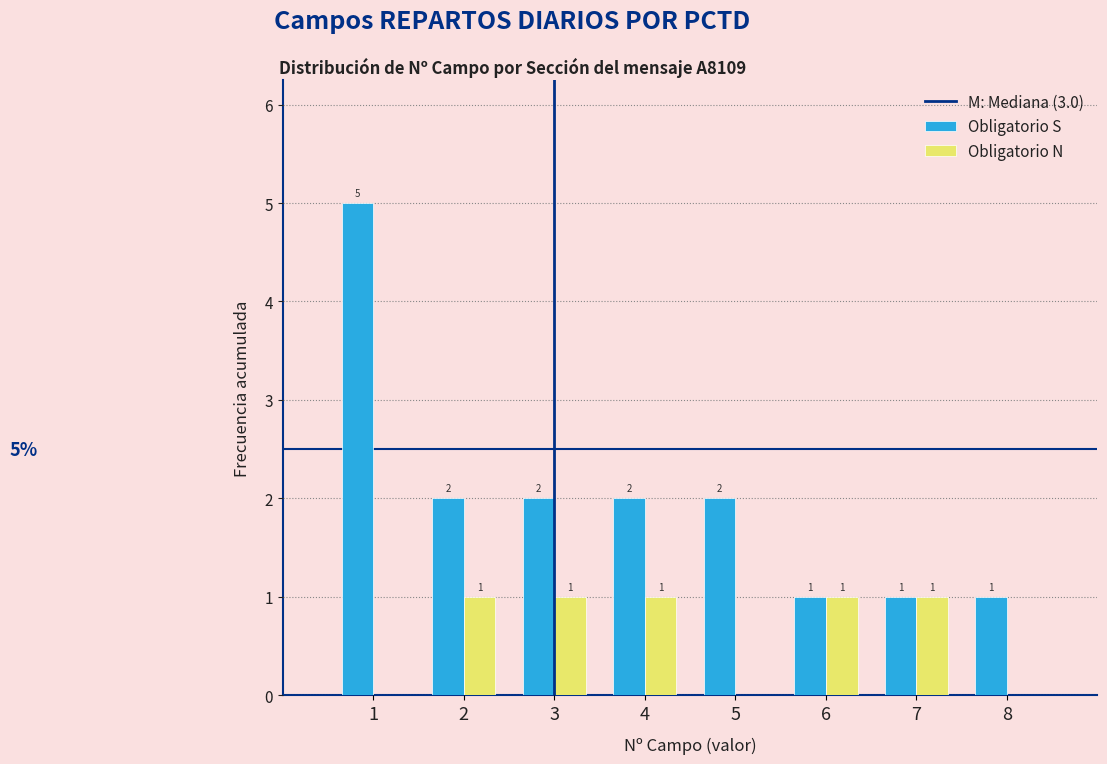

In the Obligatorio S series, which range on the x-axis has the tallest bar?

0.5 to 1.5